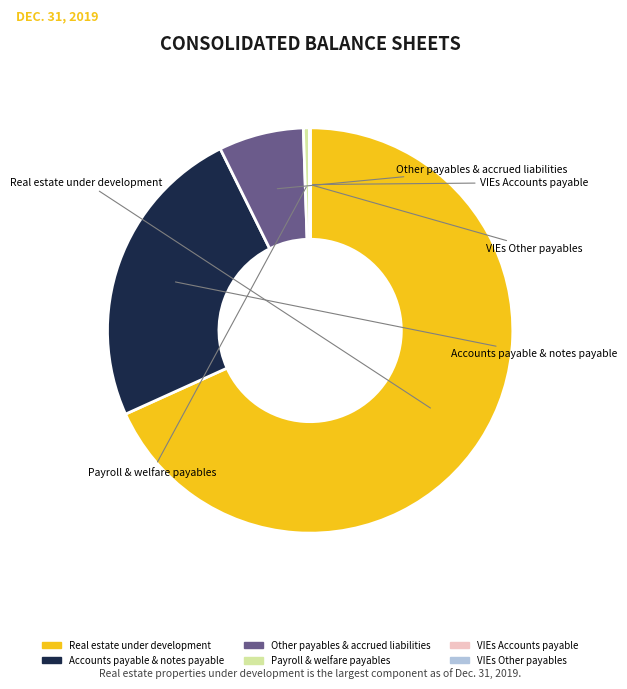

Is there any slice that represents more than half of the pie?

Yes